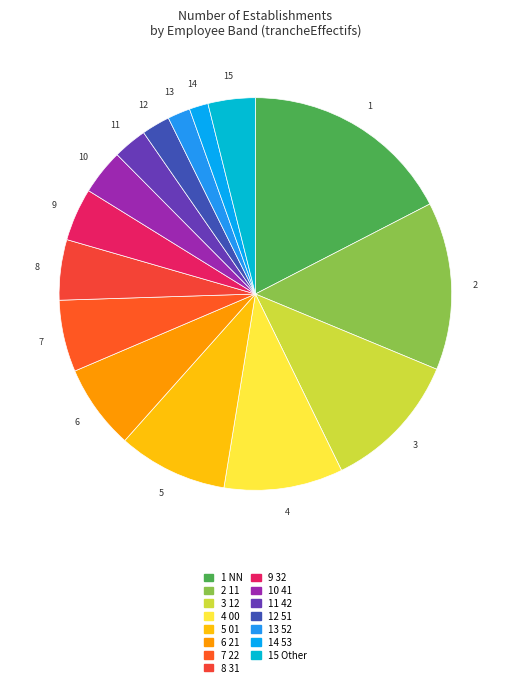

How many slices are in this pie chart?

15